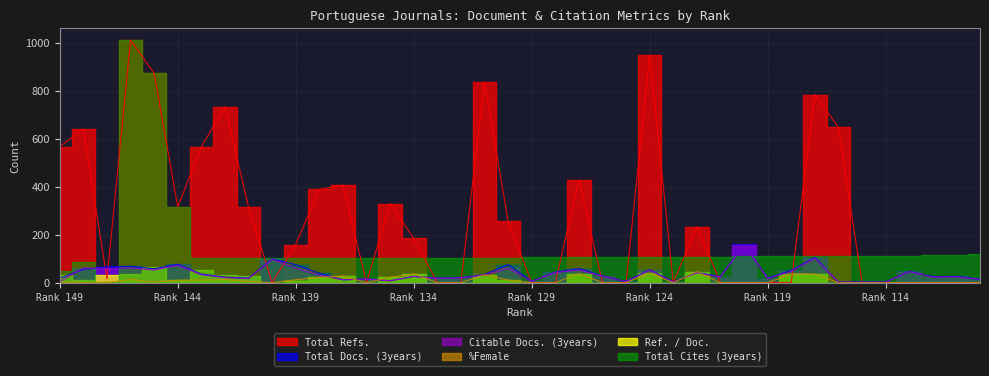

Rank the categories by Citable Docs. (3years) value from highest to lowest.

120, 117, 140, 144, 148, 146, 139, 130, 147, 145, 127, 124, 118, 113, 128, 122, 143, 138, 131, 134, 126, 111, 121, 112, 142, 132, 133, 141, 119, 136, 110, 137, 135, 129, 149, 125, 123, 116, 115, 114